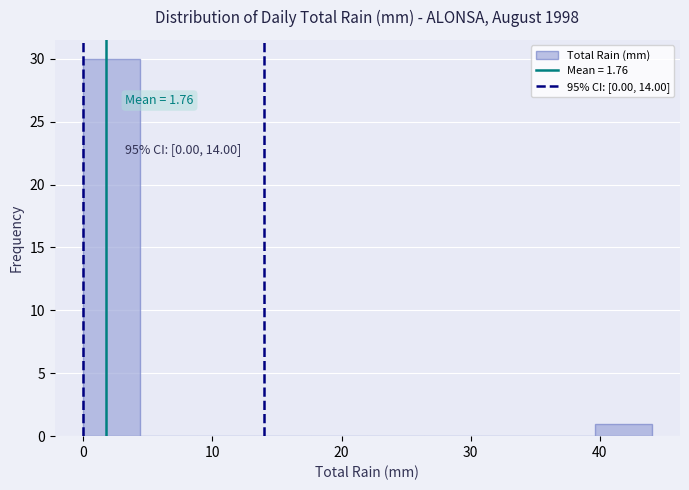

Over which range of the x-axis is the bar tallest?

0.0 to 4.4